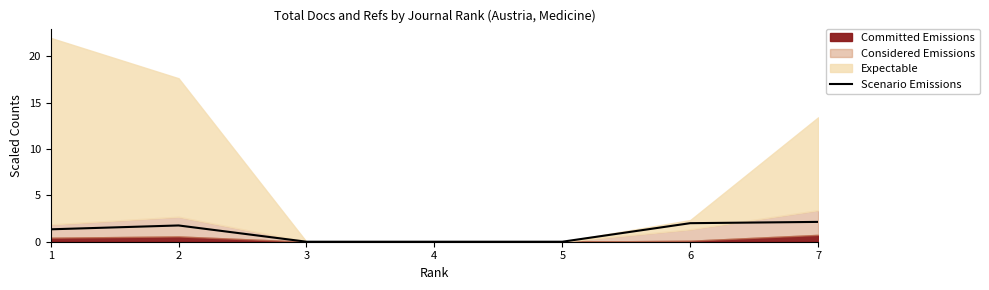

What is the approximate value at 6?

2.0